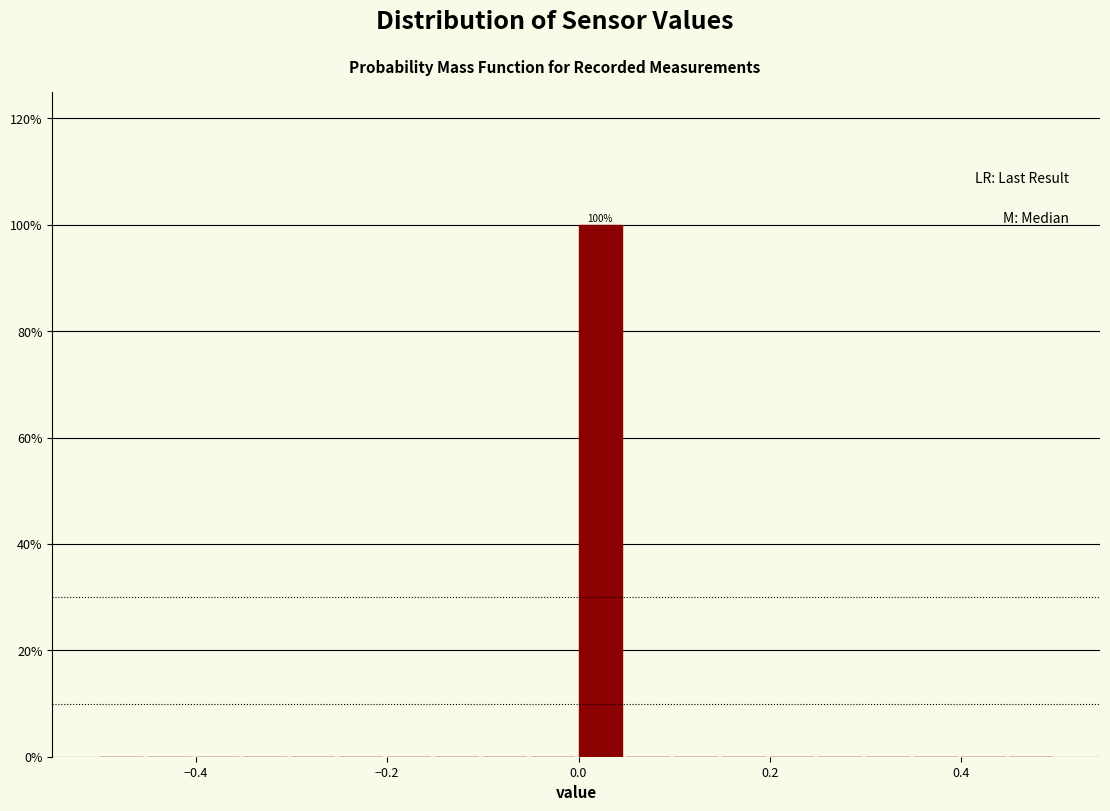

Read against the x-axis, roughly where is the centre of the tallest bar?

0.02